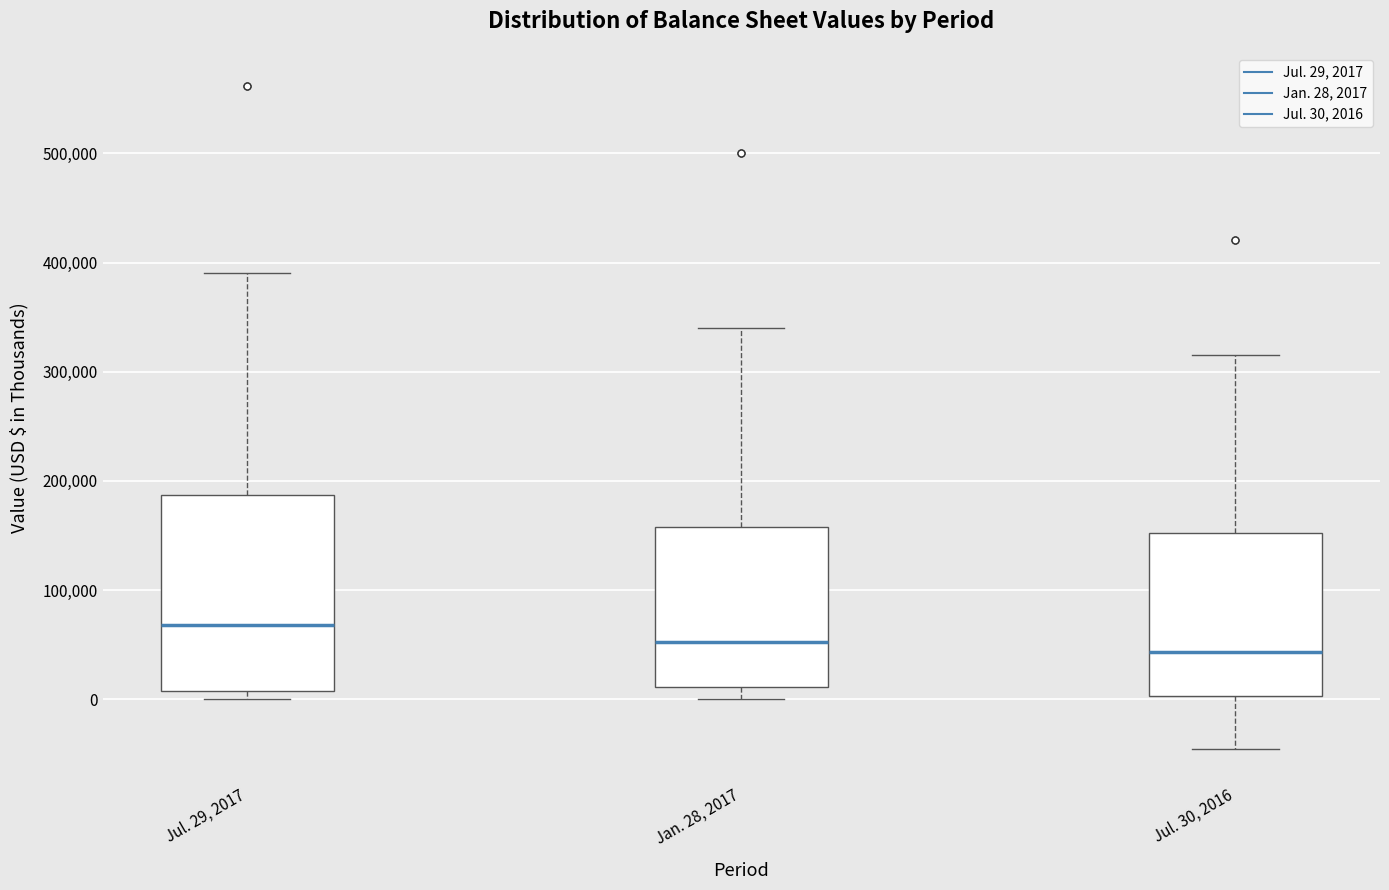

Comparing the boxes themselves (not the whiskers), which one is the tallest?

Jul. 29, 2017